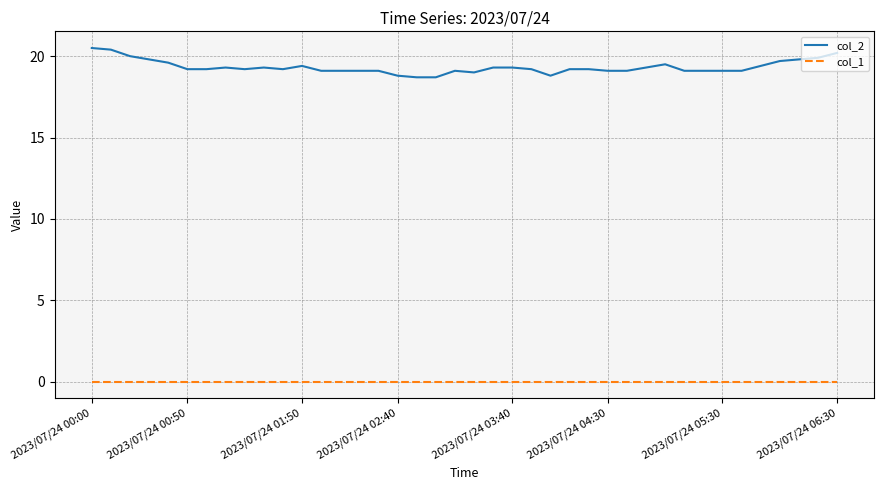

Rank the series by their average value, from highest to lowest.

col_2, col_1